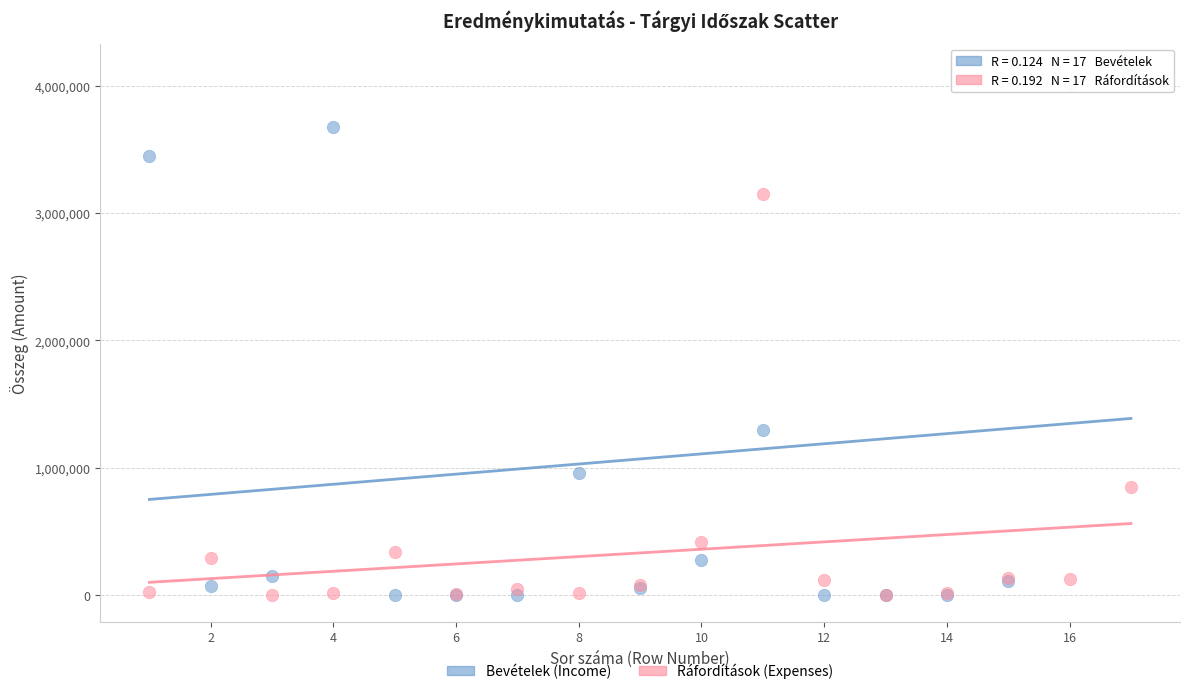

Which series has the widest spread of Y values?

Bevételek (Income)